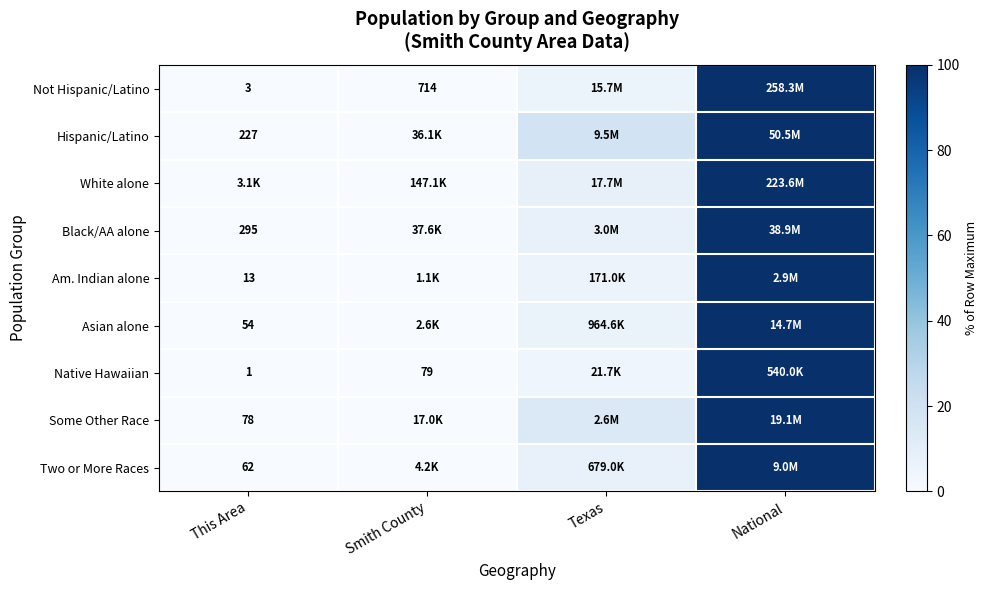

List the labels in order of White alone value, largest first.

National, Texas, Smith County, This Area